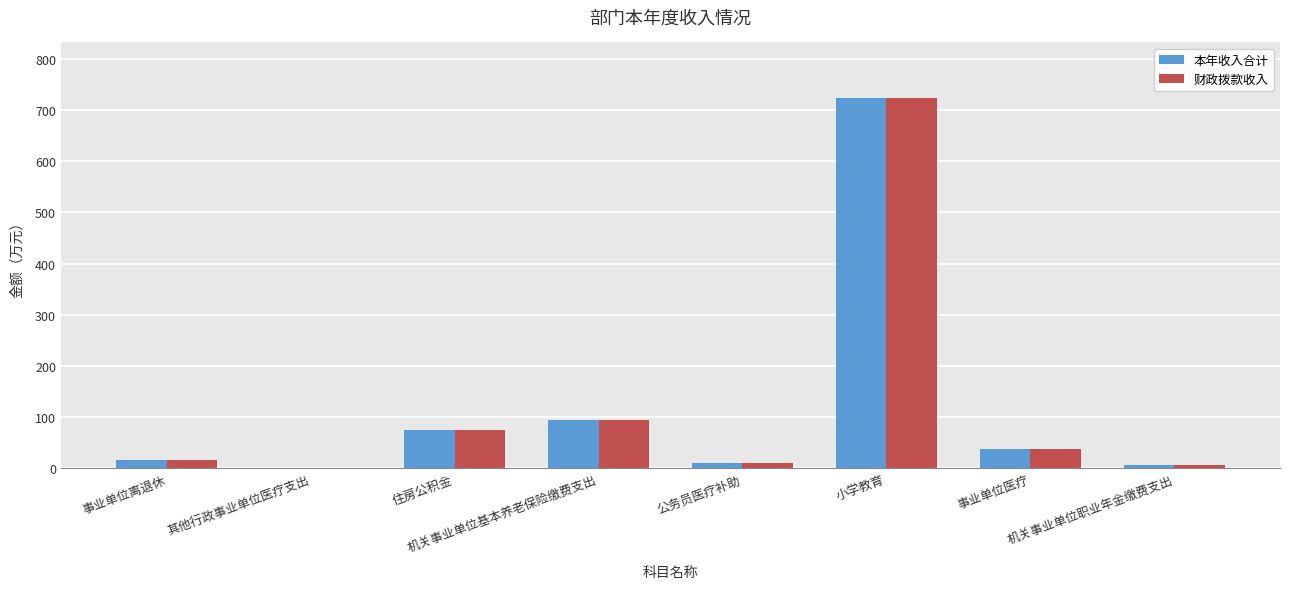

What is the sum of the 财政拨款收入 values at 机关事业单位职业年金缴费支出 and 机关事业单位基本养老保险缴费支出?

101.6